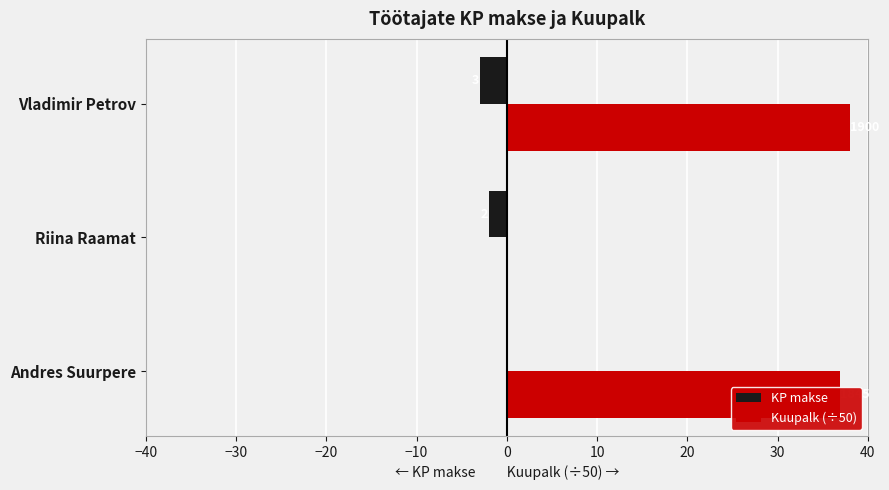

What is the value of the Kuupalk (÷50) bar at the 3rd from the left?

38.0